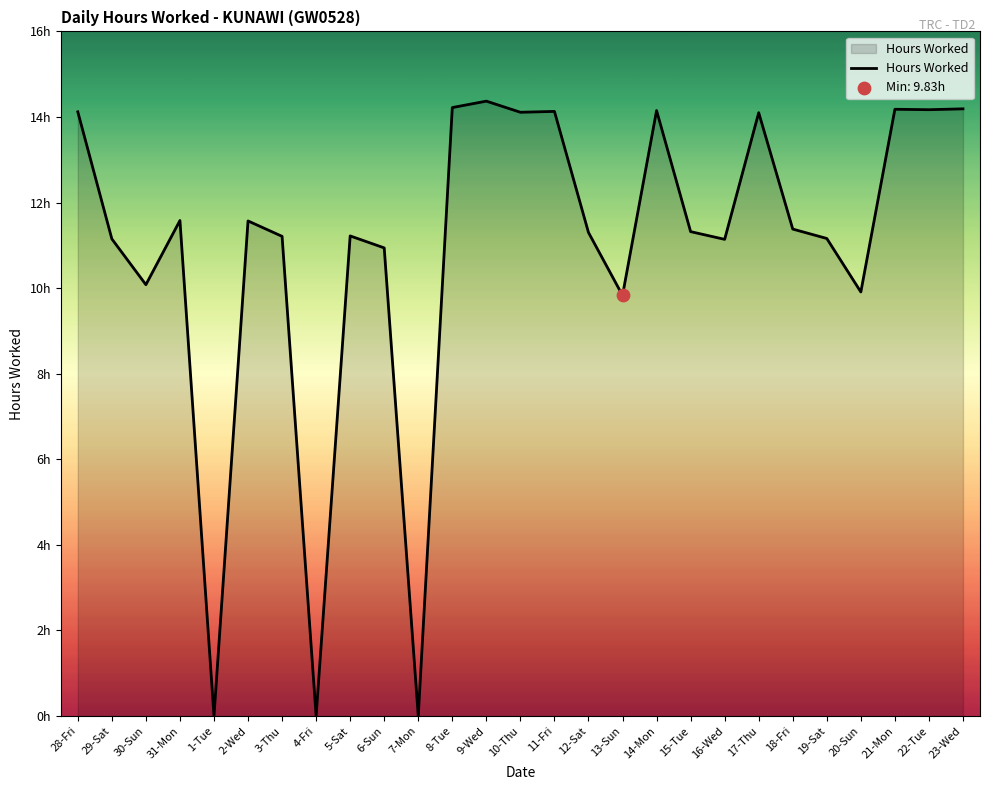

Does the chart have visible grid lines?

No